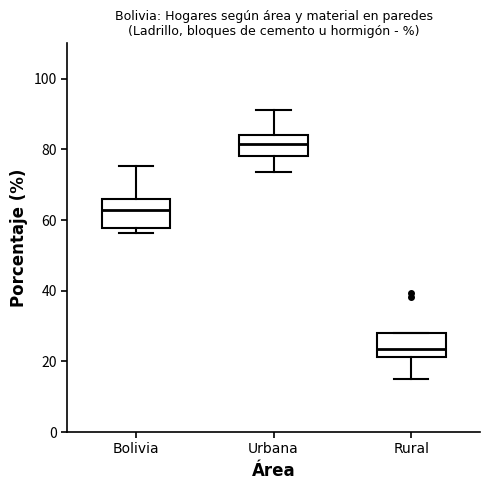

Reading left to right, transcribe this box plot: for each box, give where its median line is, the range the box spans, and where its two whiskers end, as read against the y-axis. The values are not printed on the chart, so give them approximately, as read against the axis.

Bolivia: median 62, box 58 to 66, whiskers 56 to 76
Urbana: median 82, box 78 to 84, whiskers 74 to 92
Rural: median 24, box 22 to 28, whiskers 14 to 28